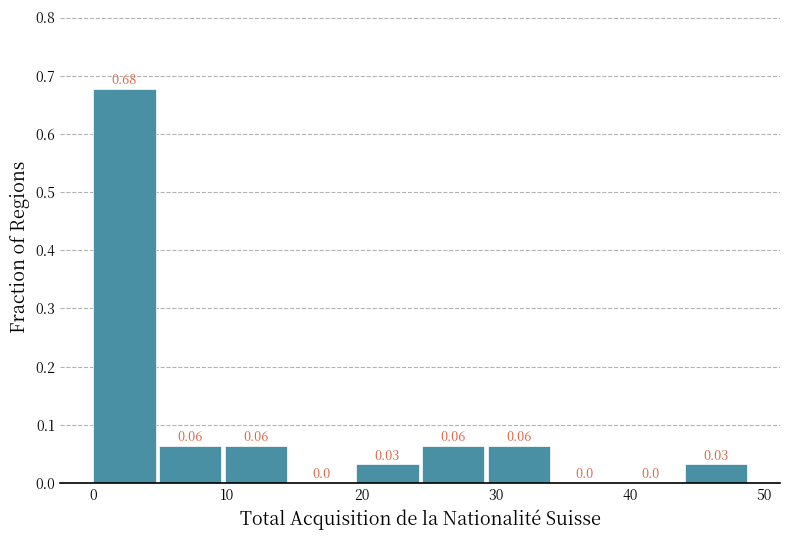

Which range on the x-axis has the tallest bar?

0.0 to 4.9